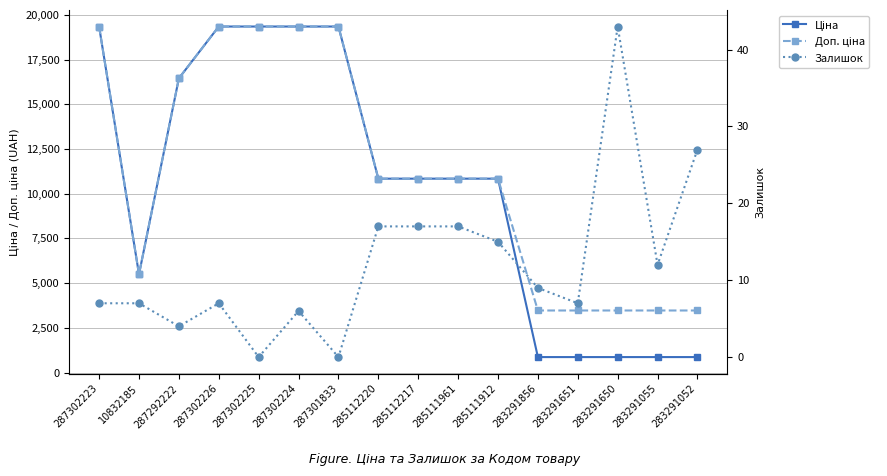

The value of Ціна at 285111961 is 5331.9. True or false?

False